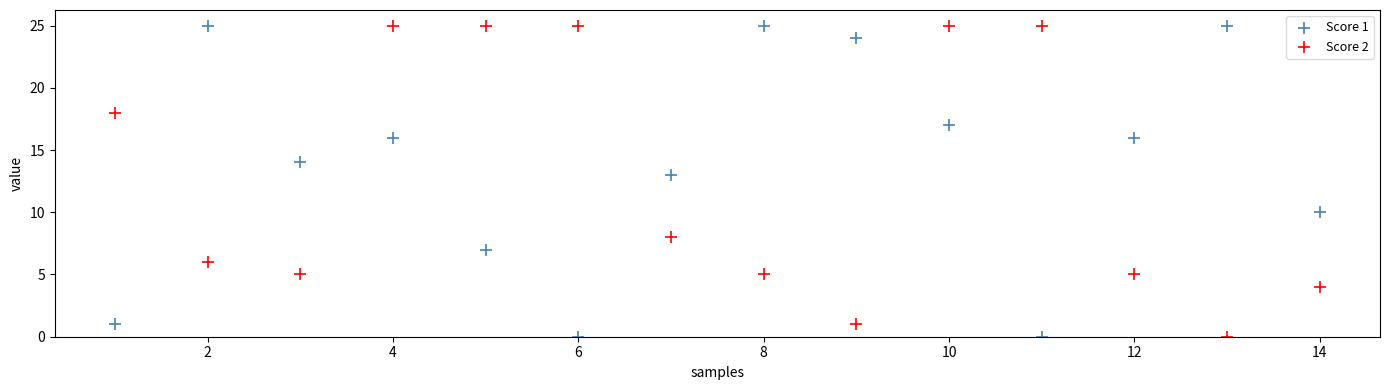

What is the X range (max minus min) for the scatter plot?

13